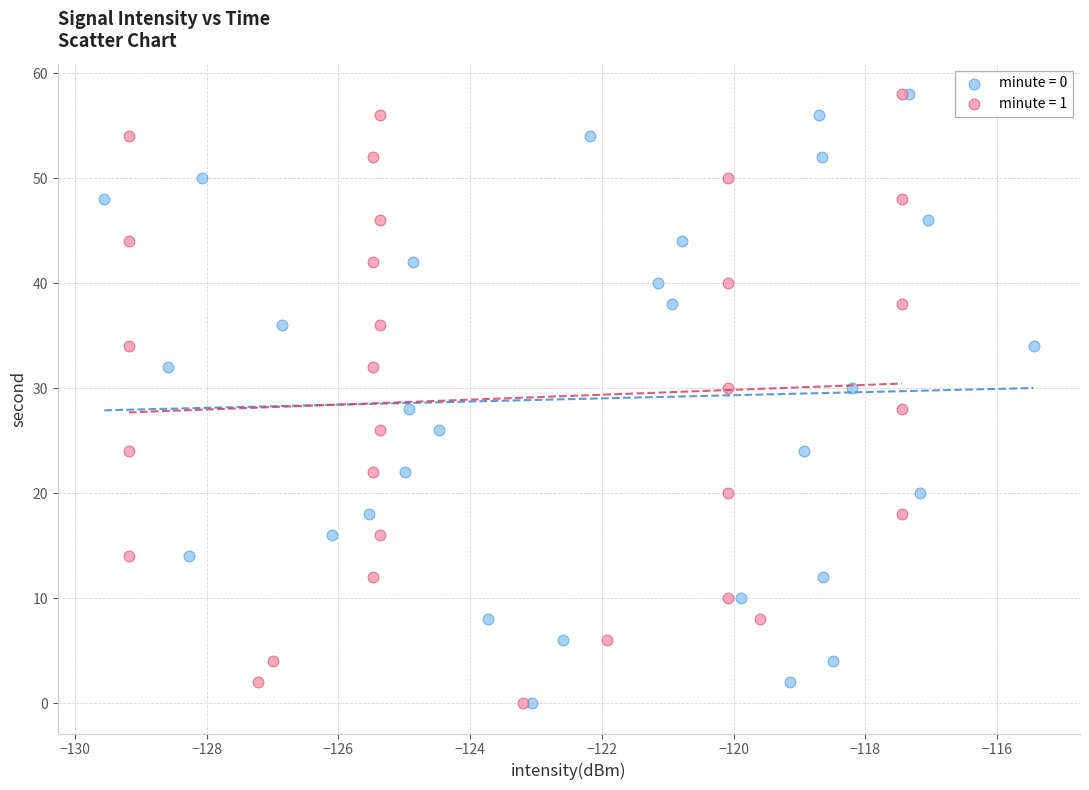

What are all the series names shown in the legend?

minute = 0, minute = 1